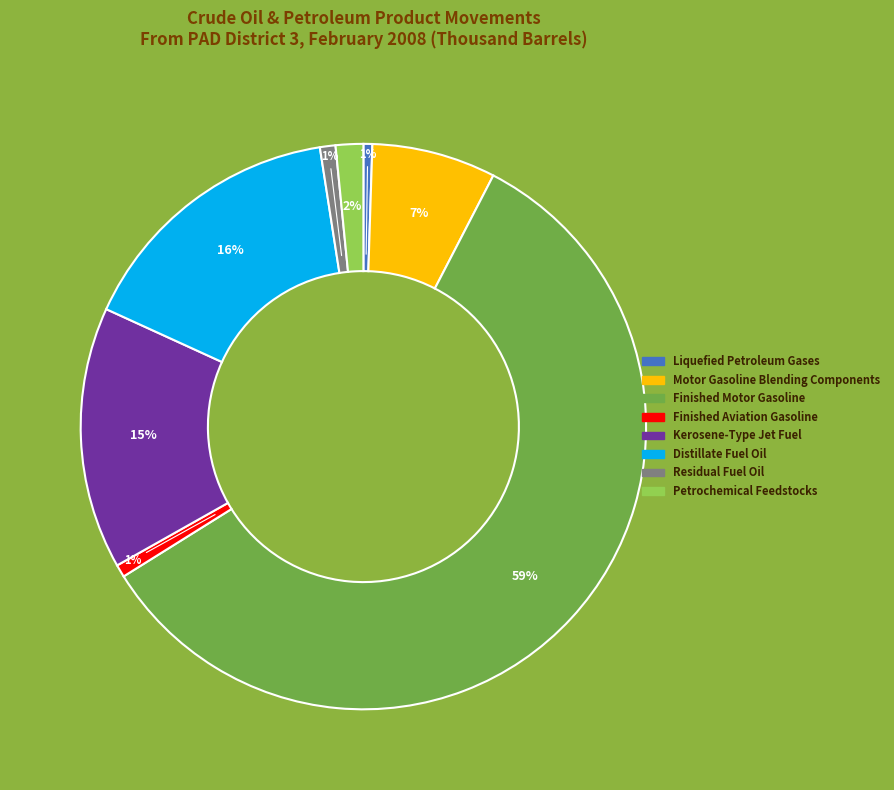

Is there any slice that represents more than half of the pie?

Yes